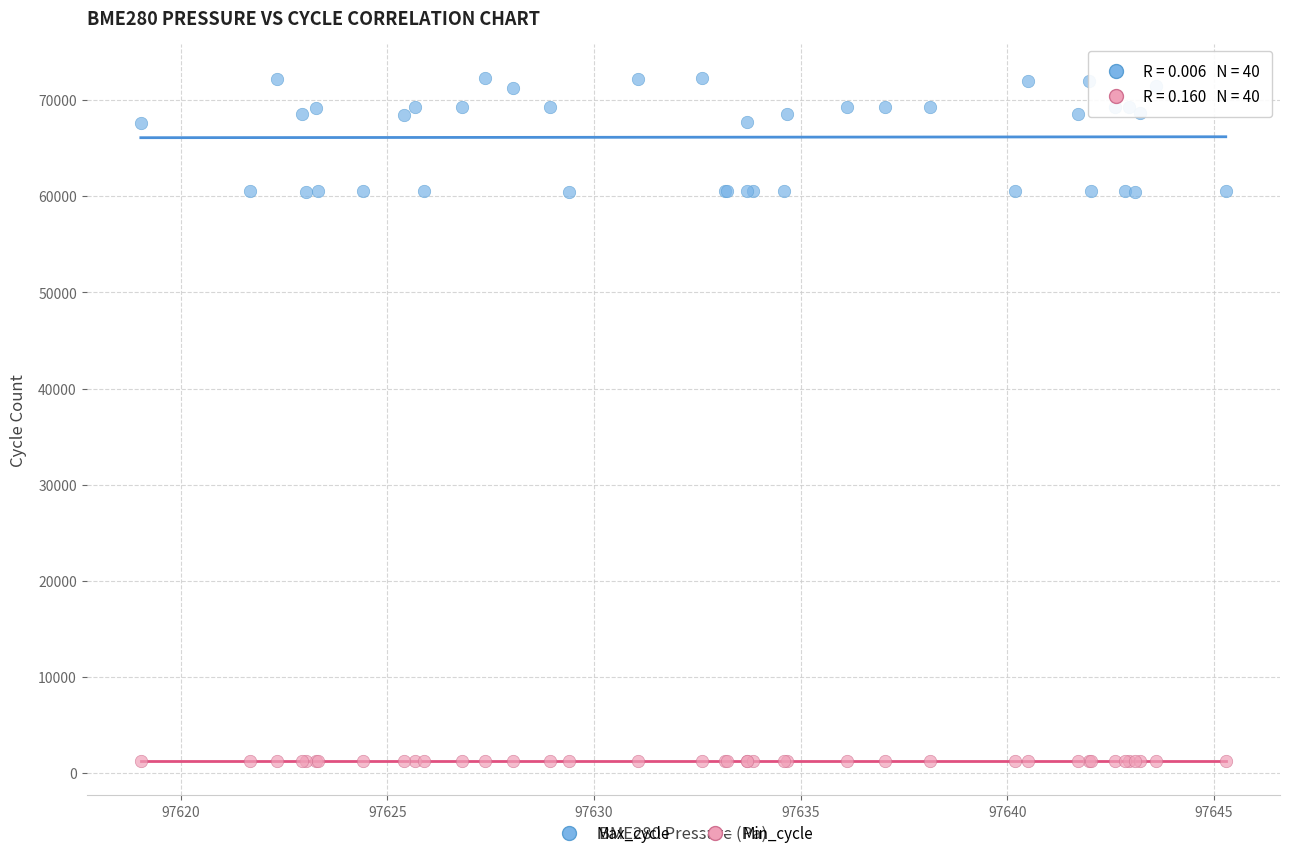

Which series reaches the maximum Y coordinate?

Max_cycle